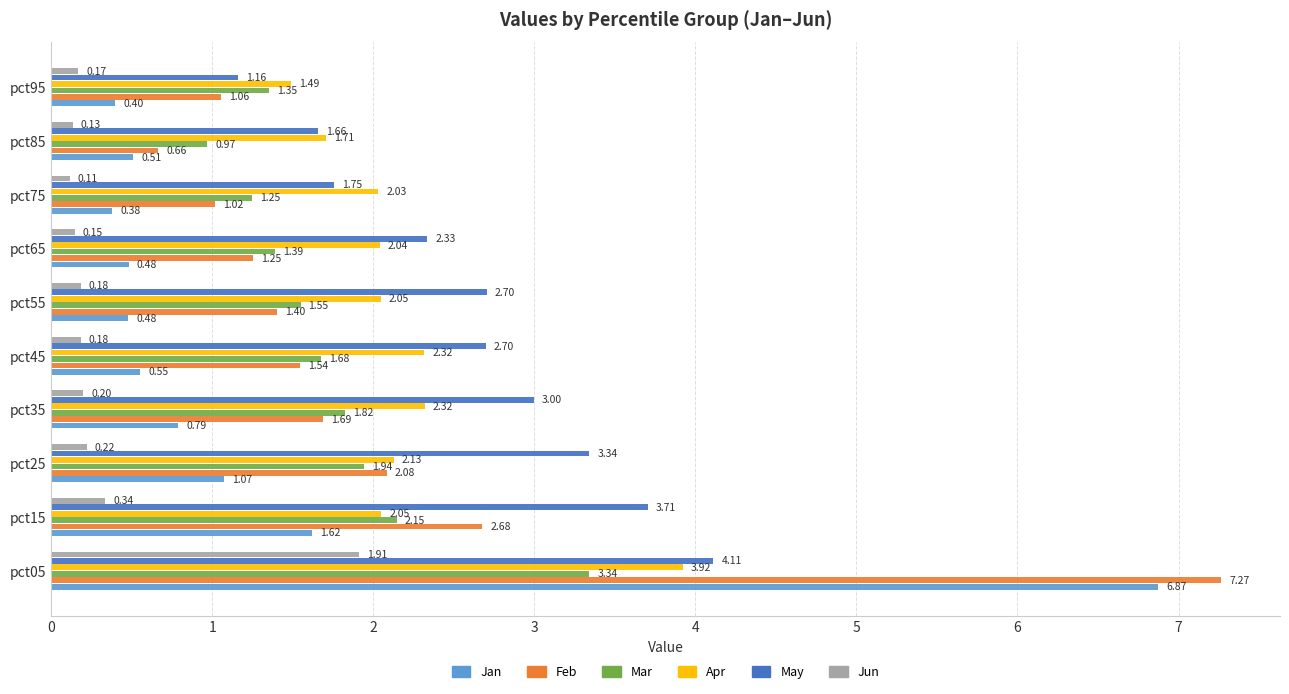

What is the average value of the Jun series?

0.4